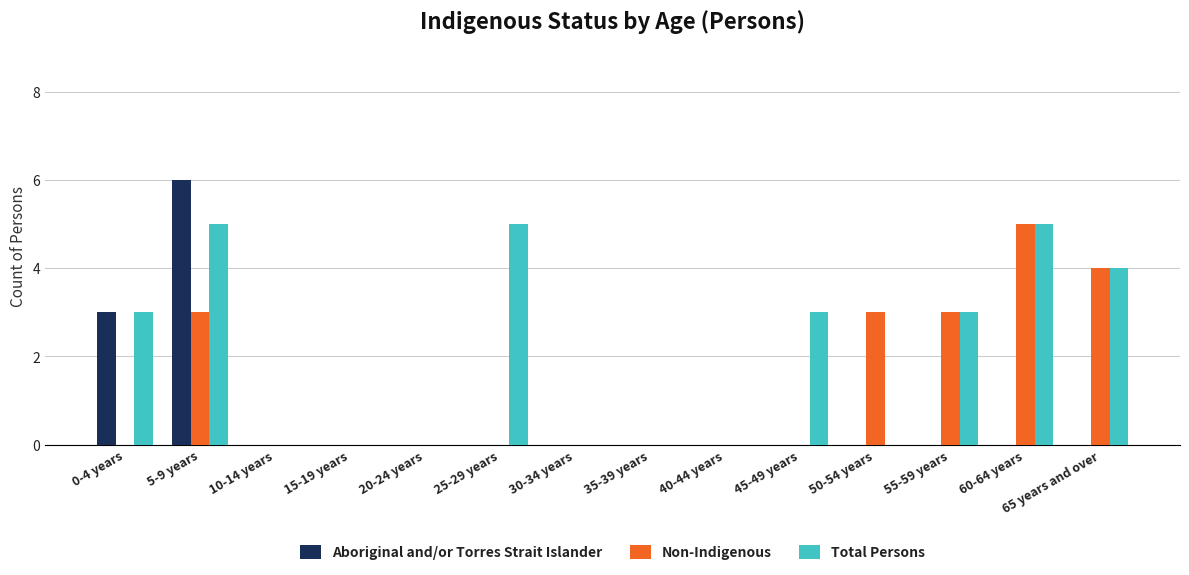

How many Total Persons values are between 0 and 4?

11